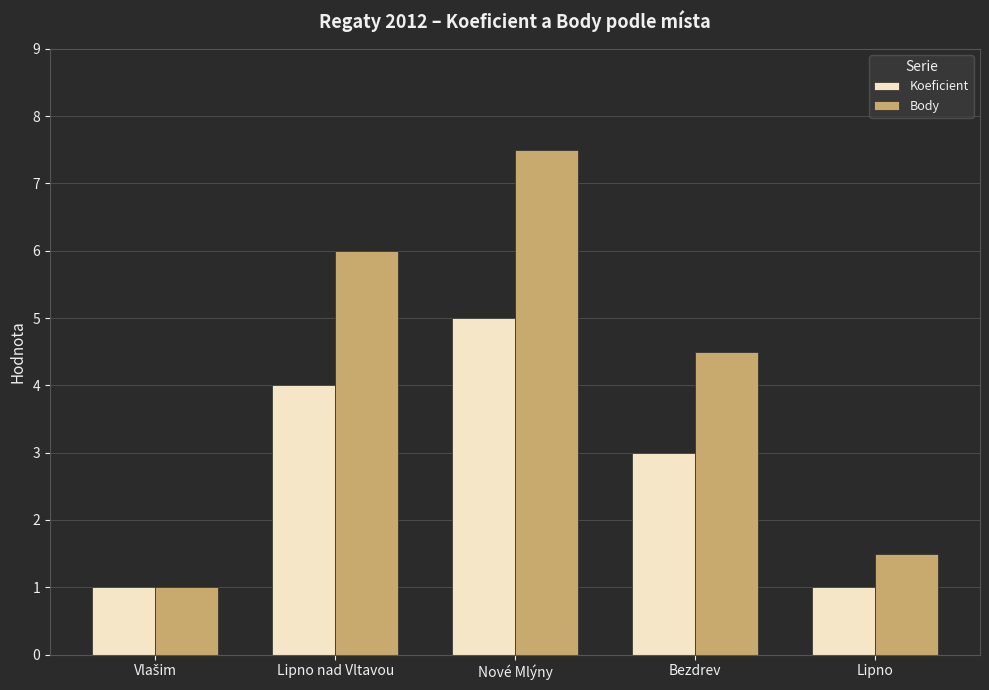

What is the difference between the maximum and second lowest values in the Koeficient series?

4.0